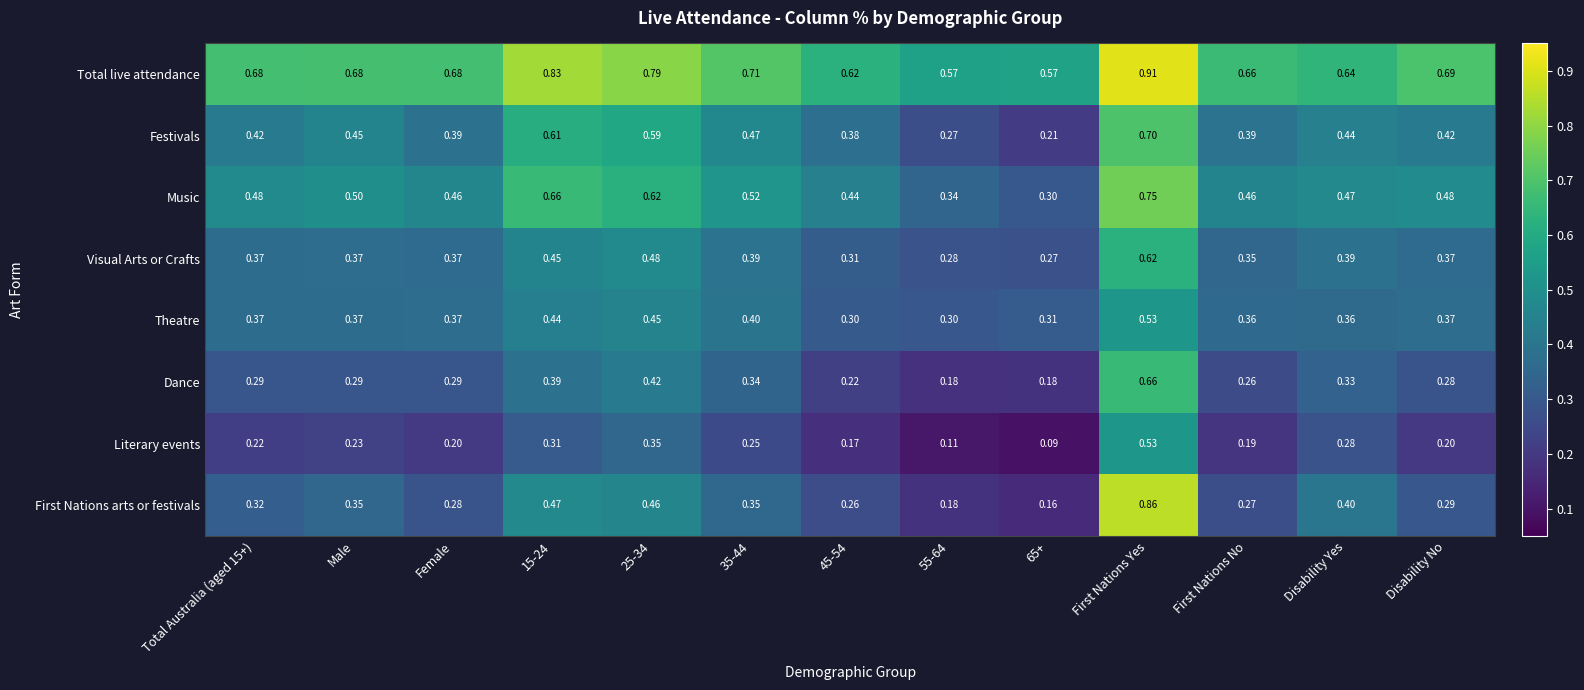

Which label corresponds to the largest value in the chart?

First Nations Yes